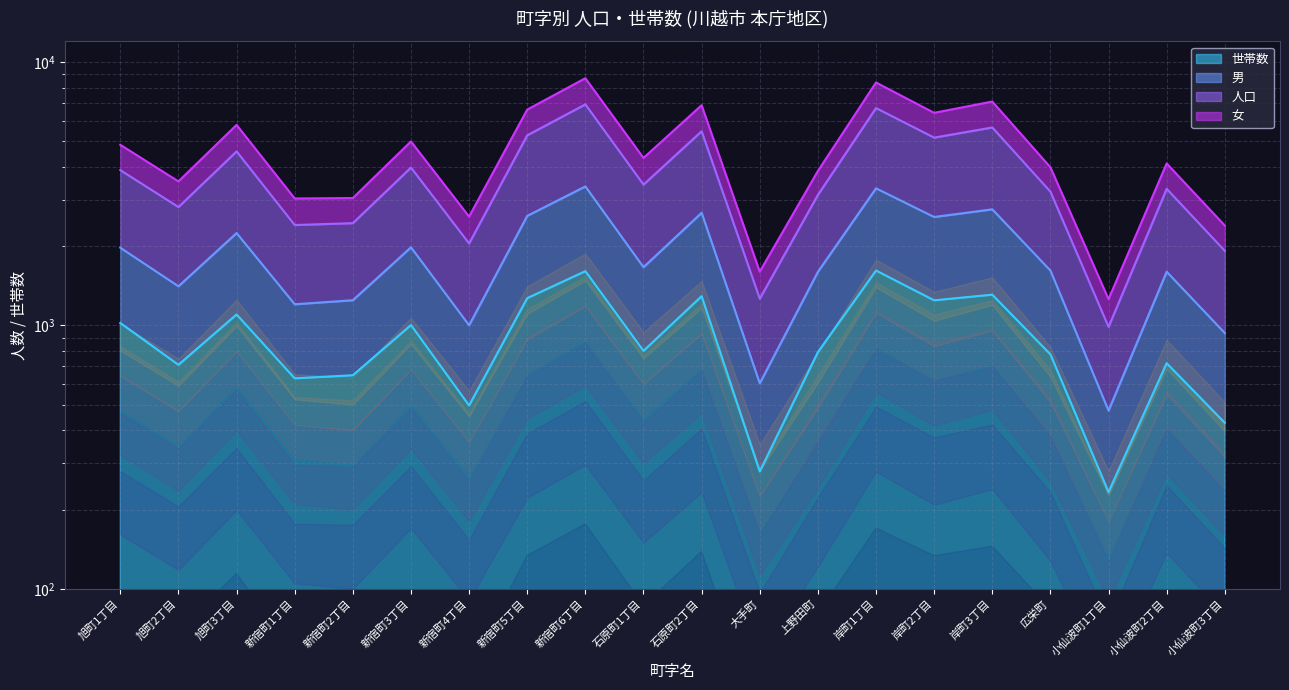

True or false: 世帯数 has more than 0 interior local peaks.

True